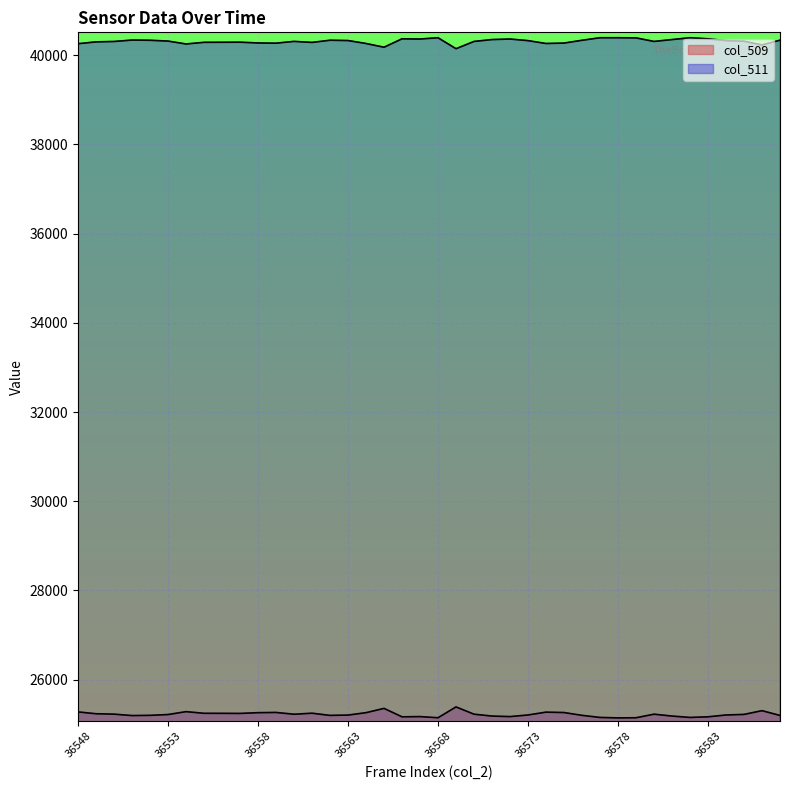

How many distinct data groups are displayed?

2